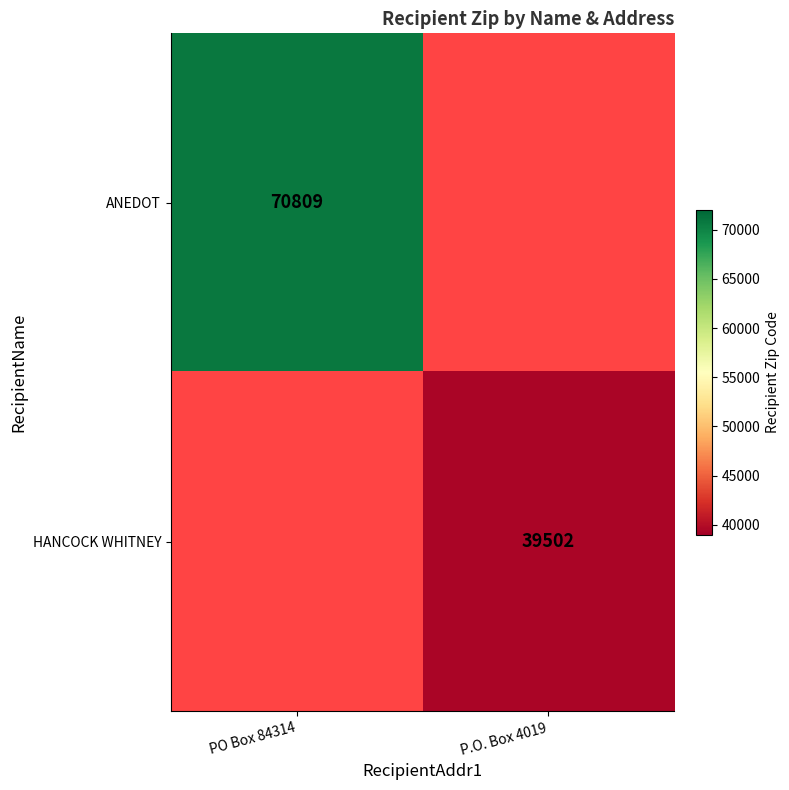

The value of HANCOCK WHITNEY at P.O. Box 4019 is 23713. True or false?

False